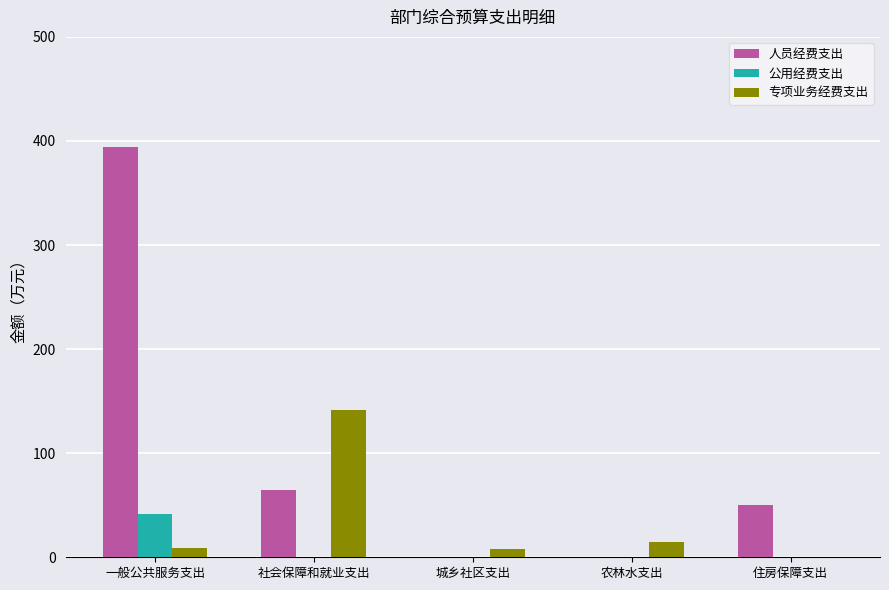

What is the sum of all 公用经费支出 values?

41.5